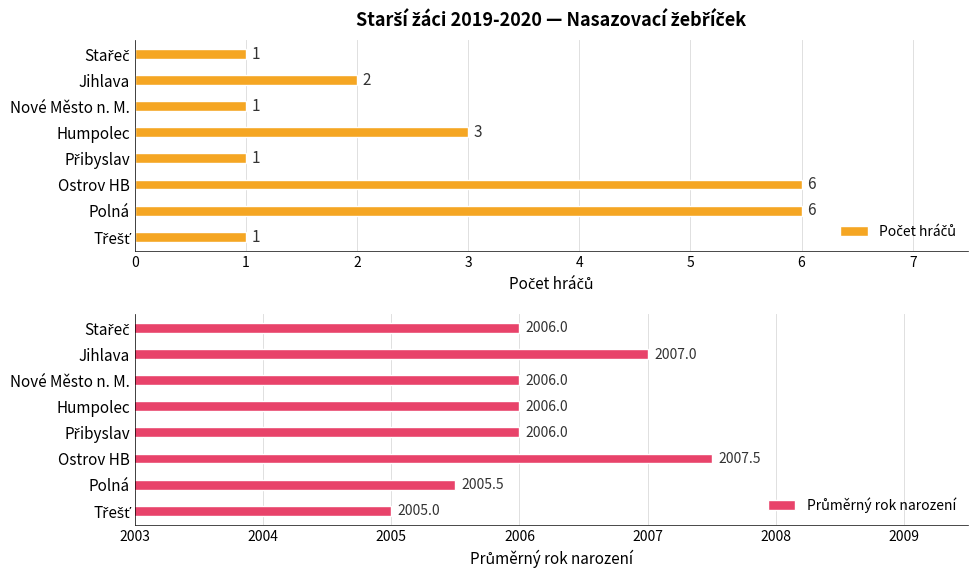

At Ostrov HB, list the series in order from largest to smallest.

Průměrný rok narození, Počet hráčů